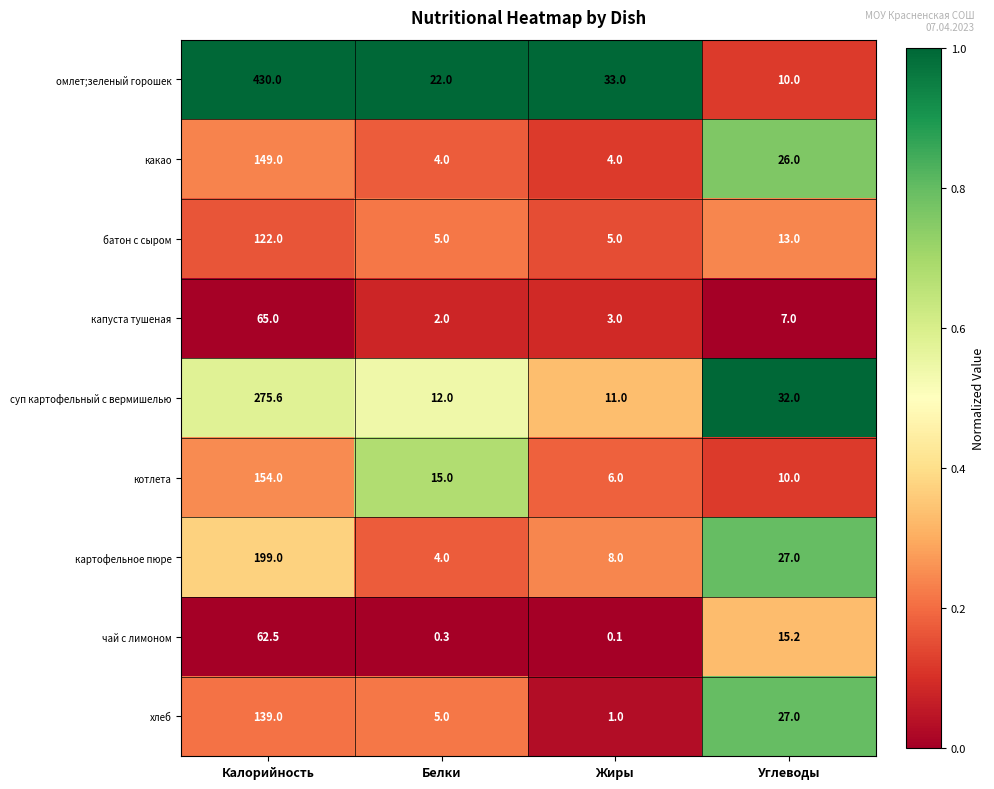

What is the difference between the капуста тушеная values at Белки and Углеводы?

5.0